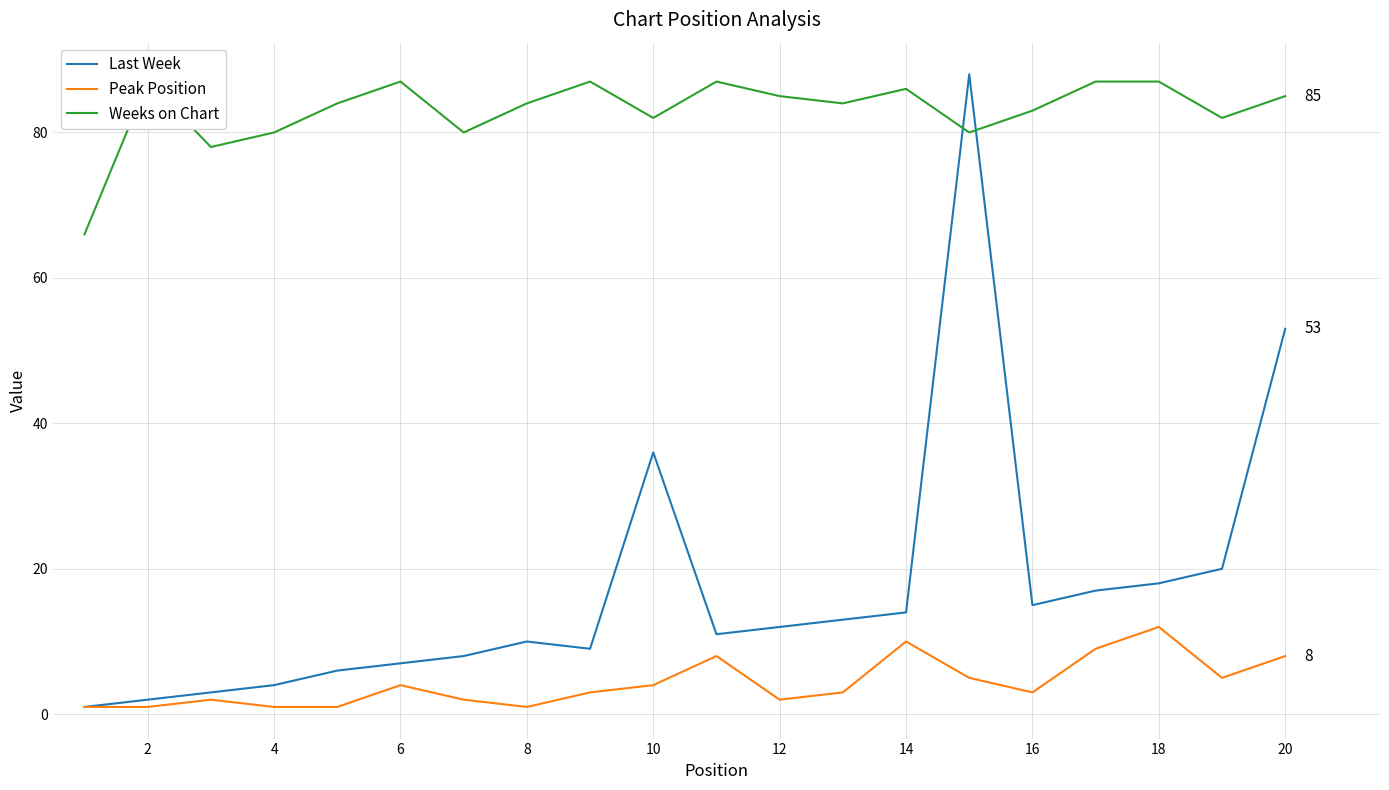

Is it true that Peak Position equals 4 at 10?

True